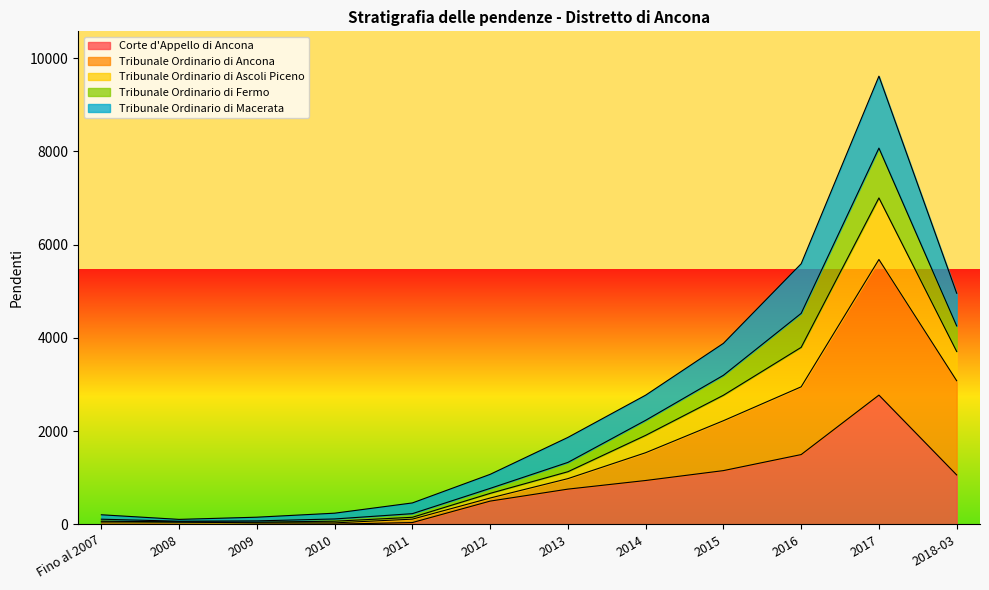

At which category is the sum across all series the highest?

2017